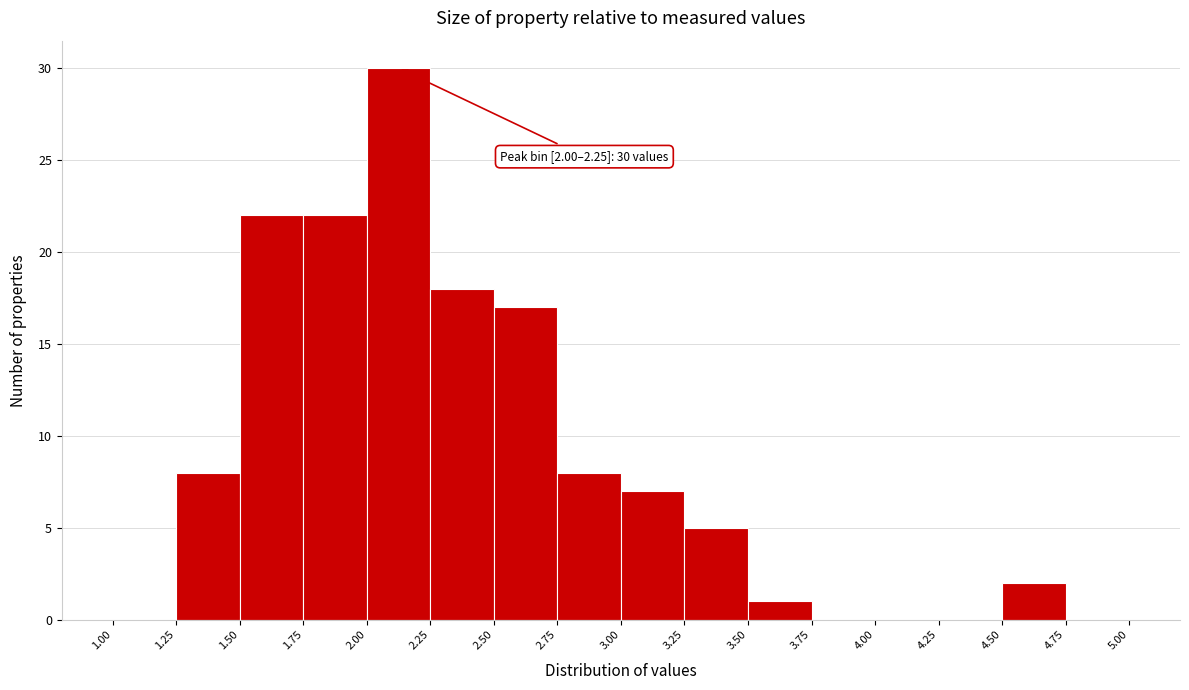

Over which range of the x-axis is the bar tallest?

2.00 to 2.25